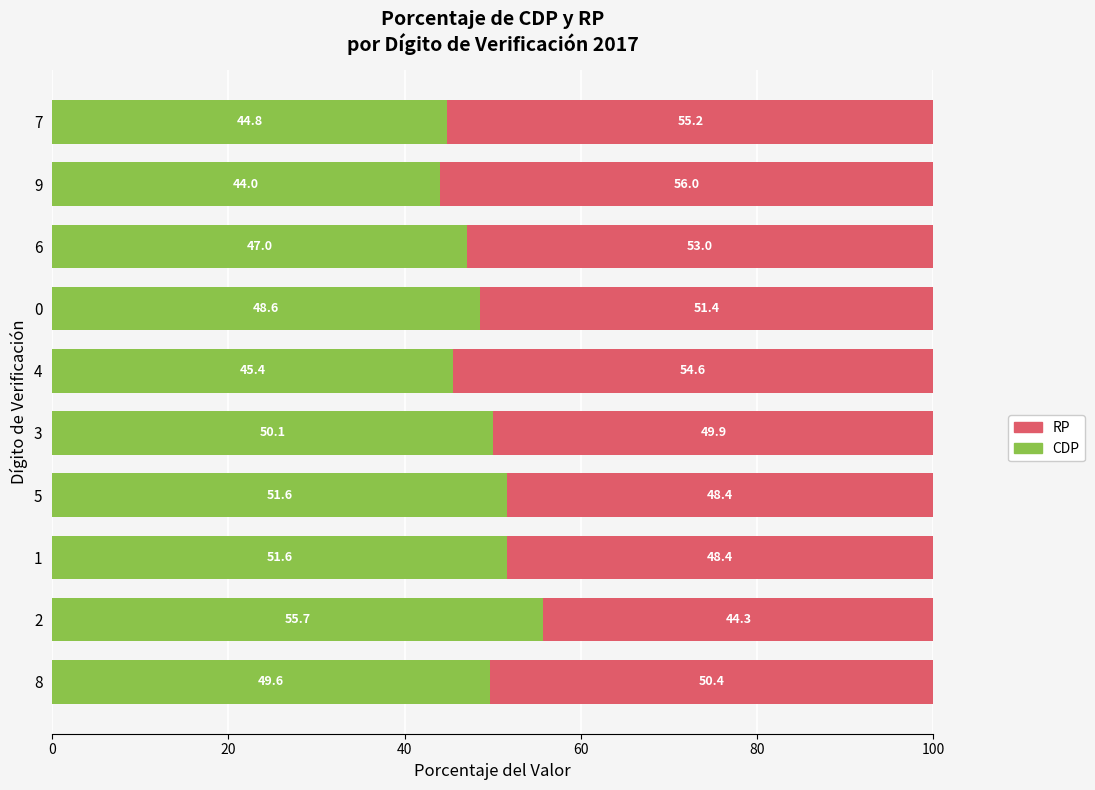

What is the total value across all series at 4?

100.0